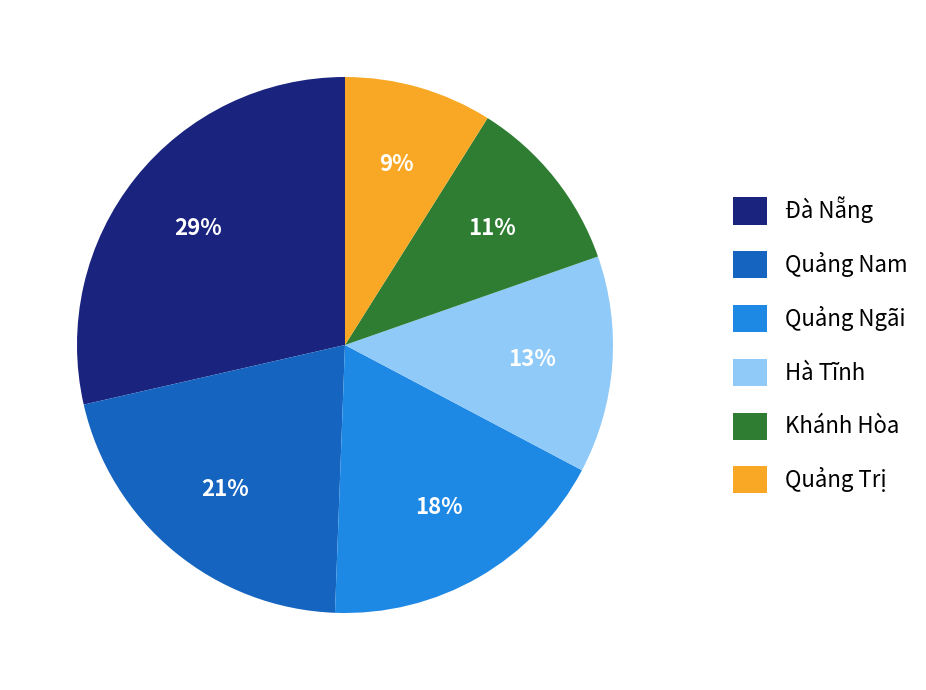

Does any single category account for the majority?

No